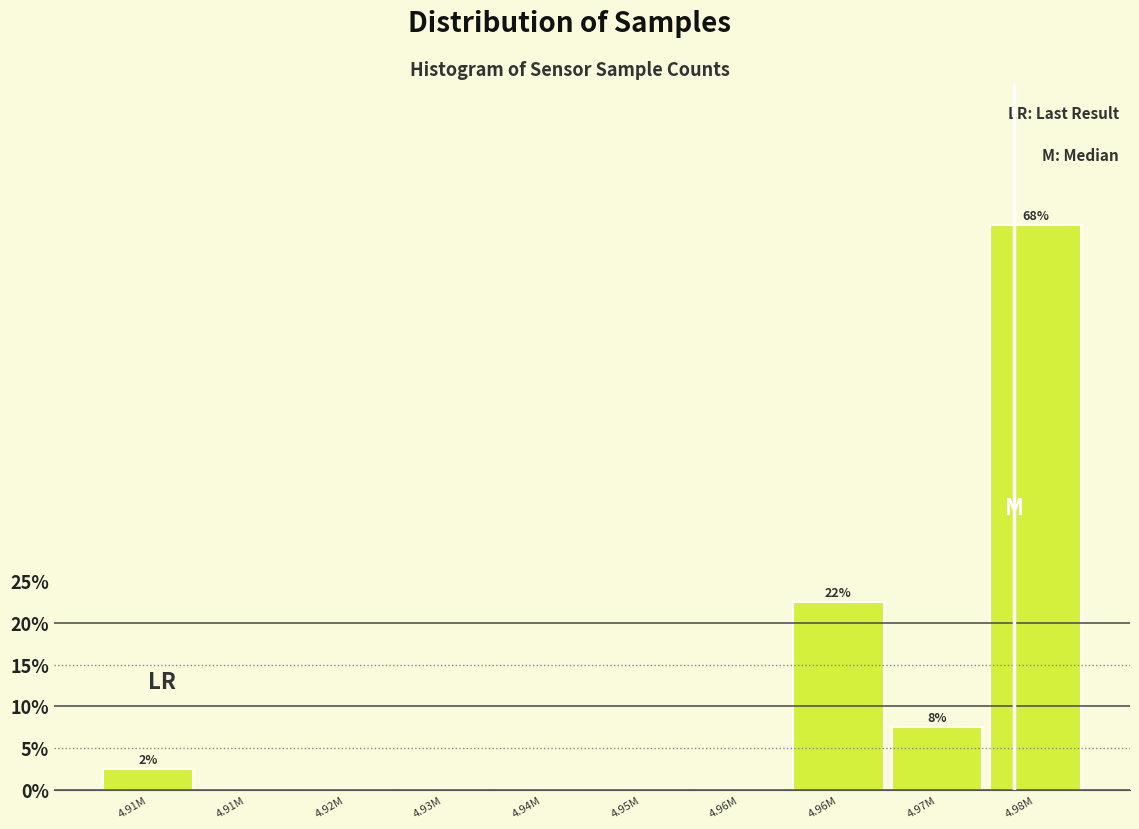

Count the number of data series in this chart.

1